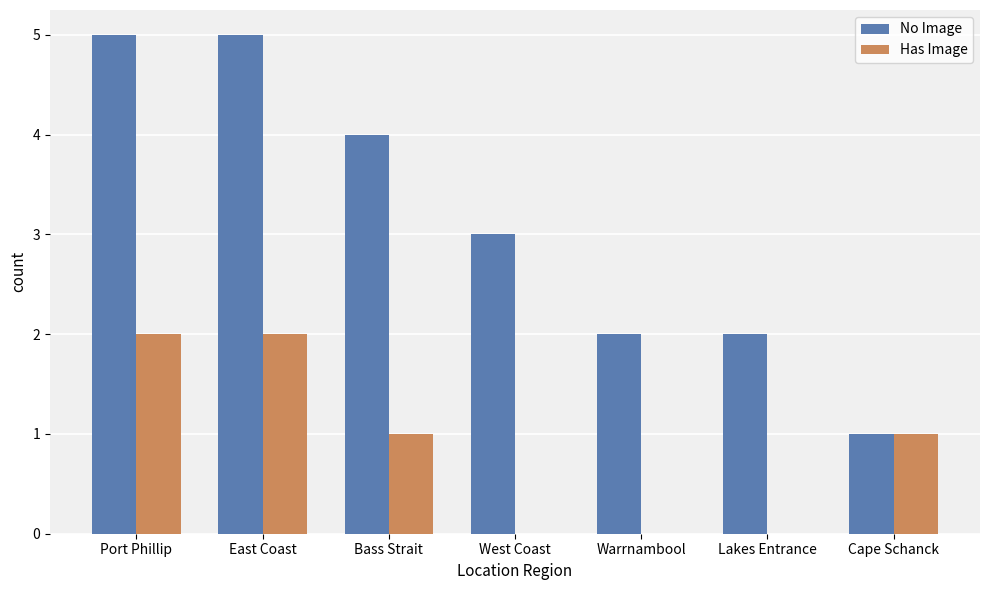

Are the bars grouped side by side (vs. stacked)?

Yes